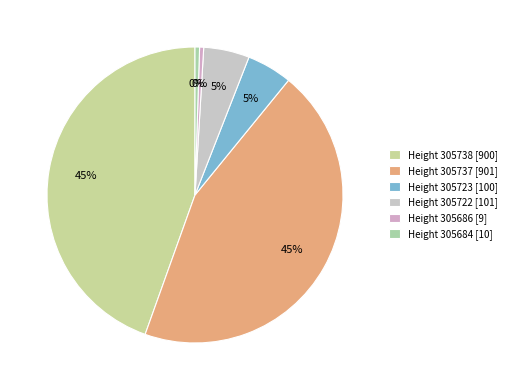

Count the number of slices in the pie.

6